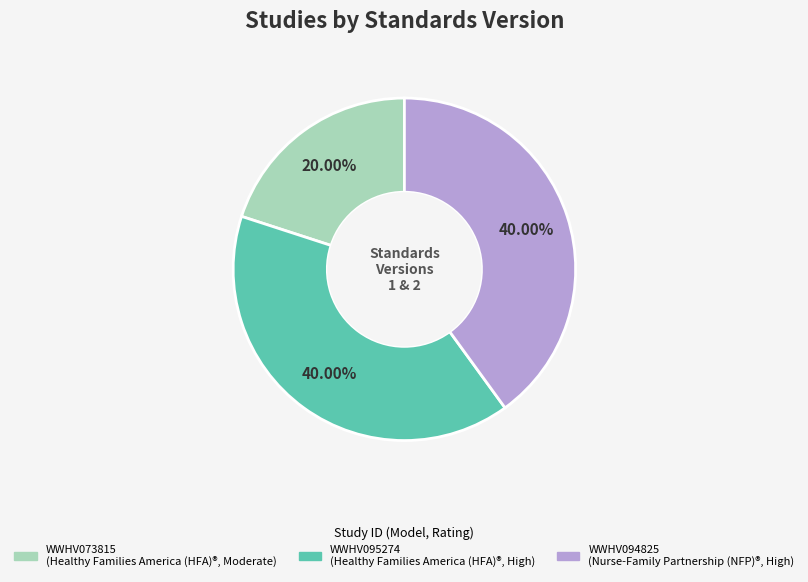

To the nearest percent, what is the average slice percentage?

33%